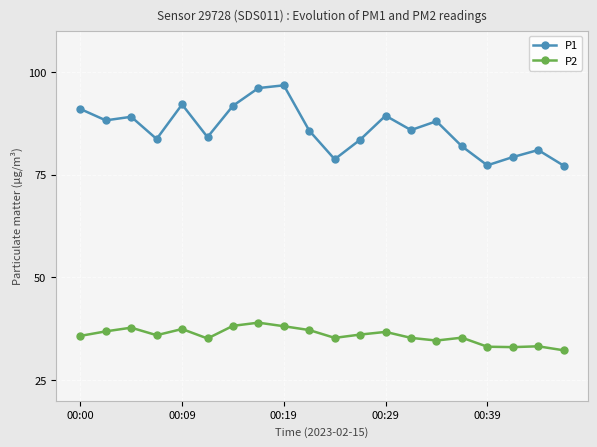

What is the lowest value of the P2 series?

32.3